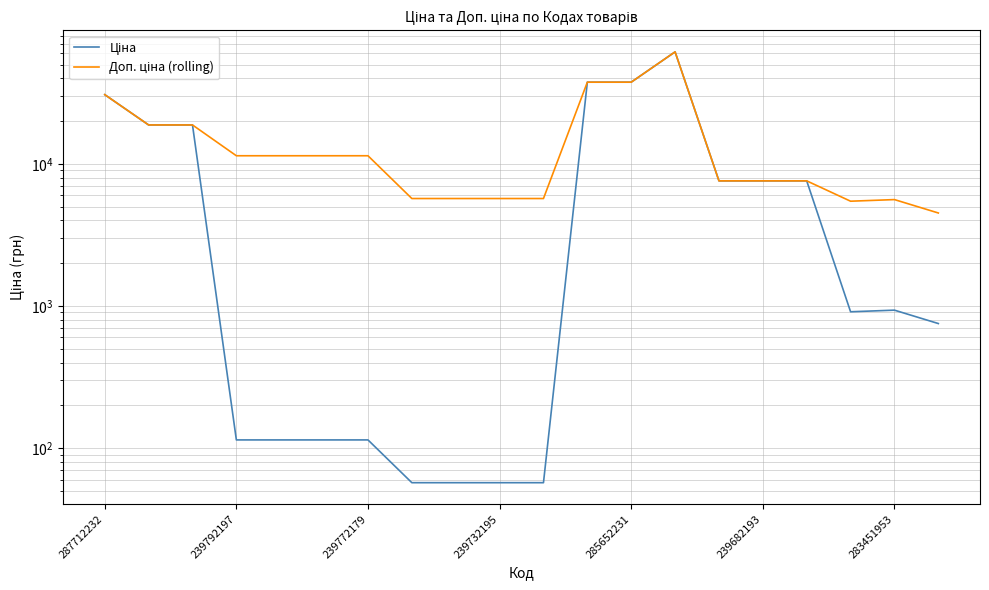

List the series in order of their overall mean, lowest first.

Ціна, Доп. ціна (rolling)